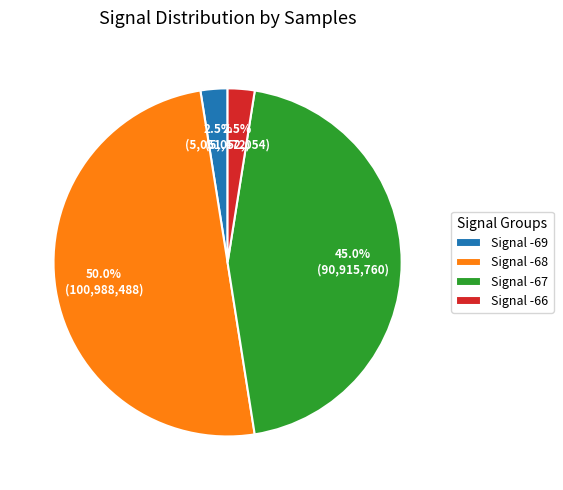

How many slices are in this pie chart?

4